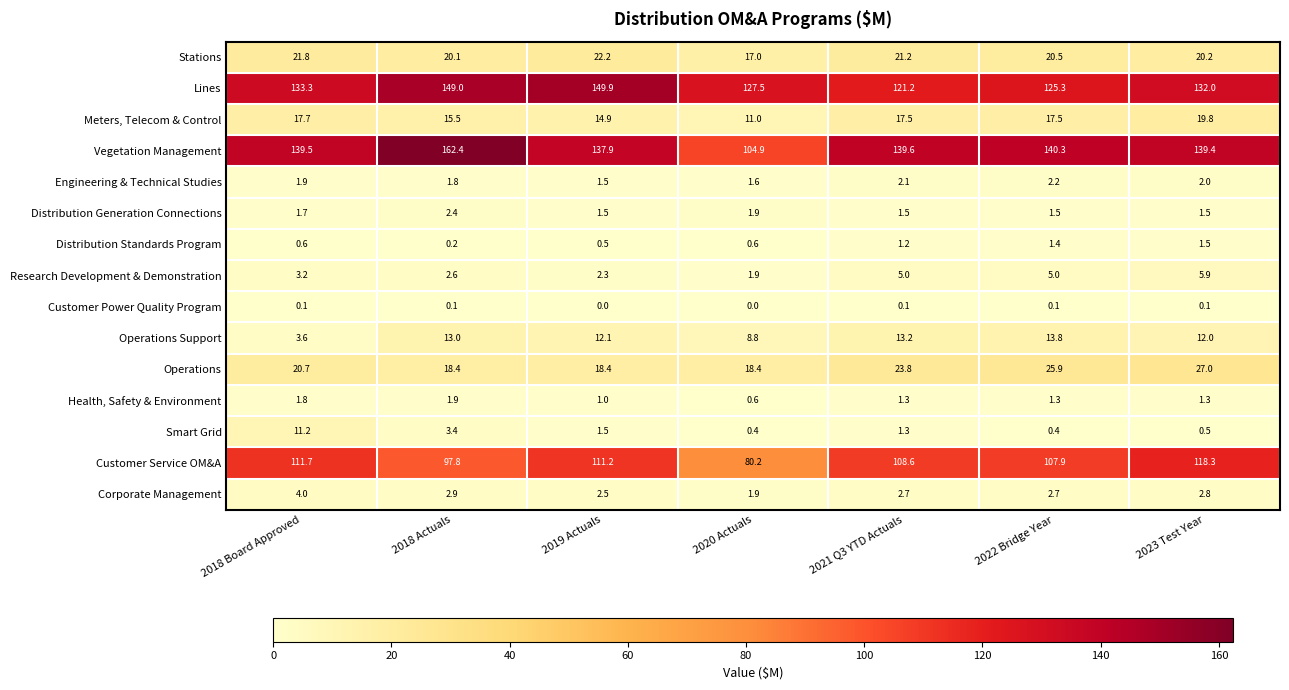

Is it true that Customer Power Quality Program equals 0.0 at 2020 Actuals?

True